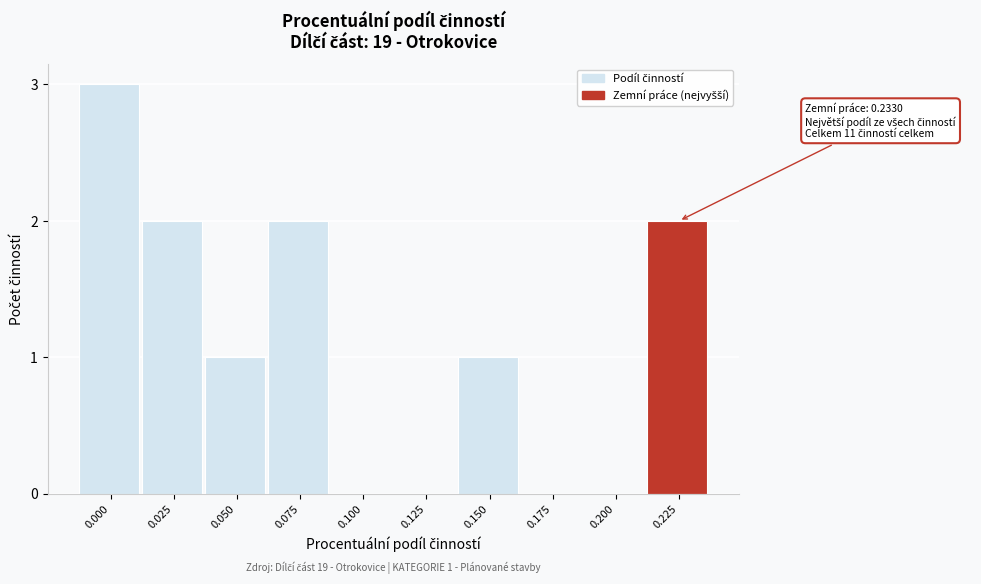

Reading right to left, extract all data points from this chart.

0.225=2	0.200=0	0.175=0	0.150=1	0.125=0	0.100=0	0.075=2	0.050=1	0.025=2	0.000=3